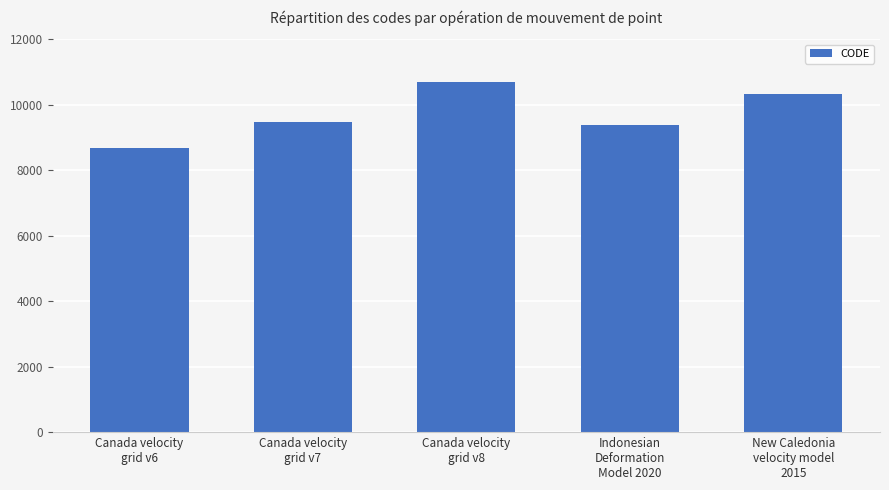

What value does the data have at Canada velocity
grid v7, to the nearest 10?

9480